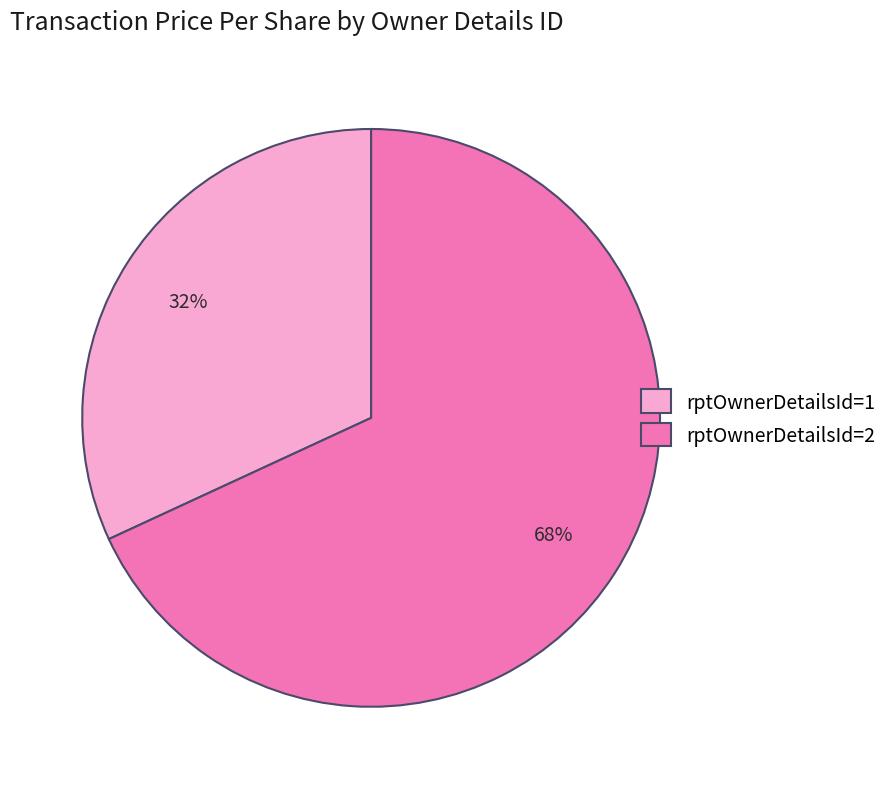

Is the sum of rptOwnerDetailsId=2 and rptOwnerDetailsId=1 greater than half?

Yes